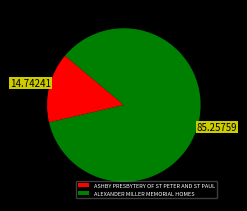

Does any single category account for the majority?

Yes